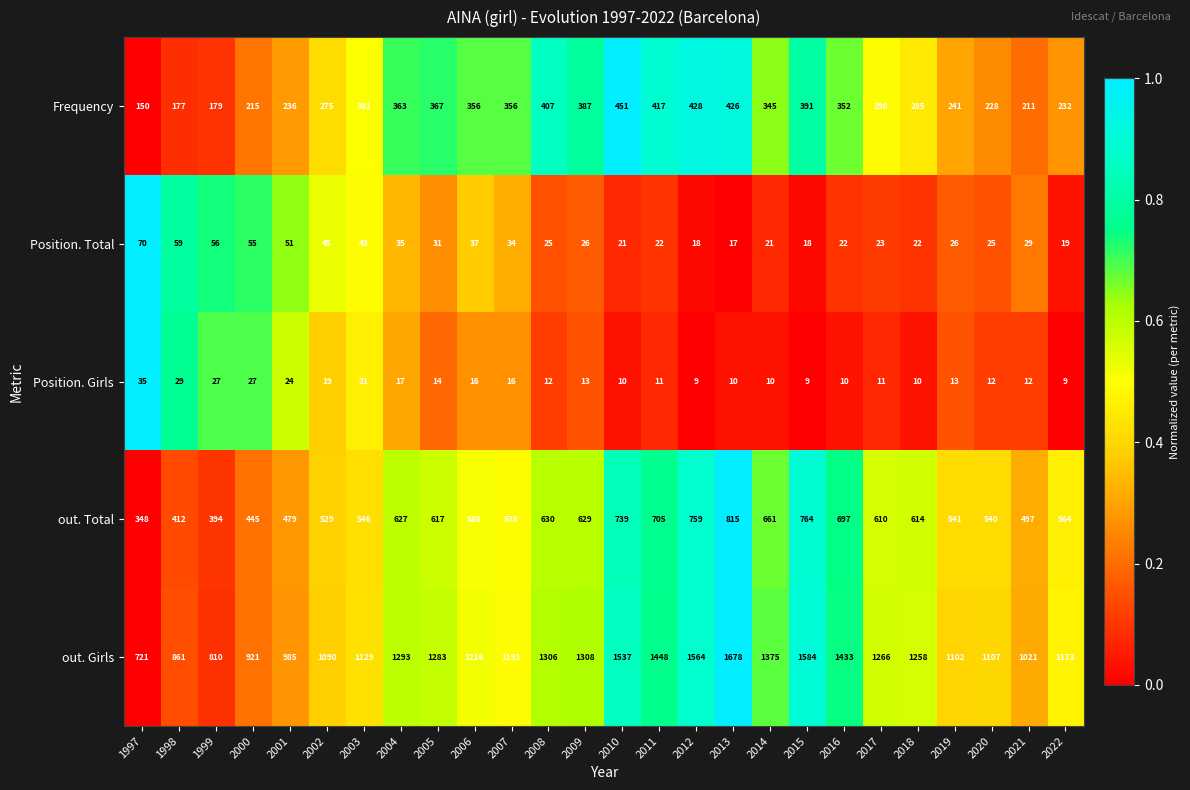

Is the value of Frequency at 2006 greater than the value of out. Total at 2018?

No